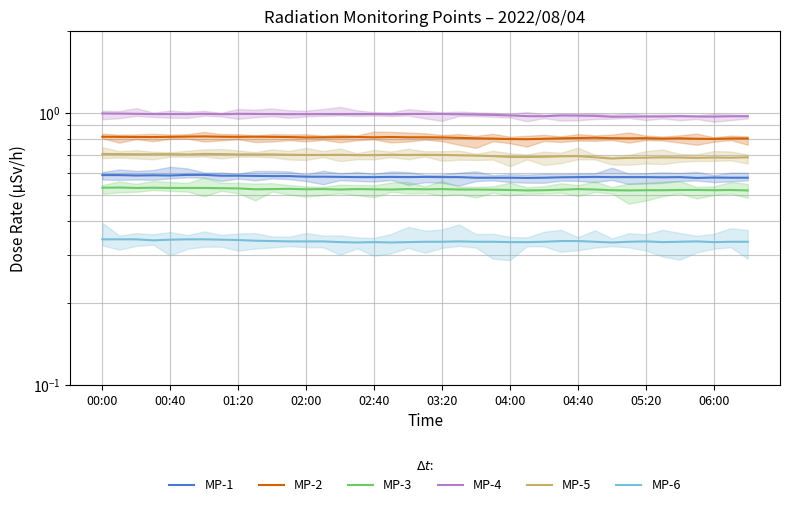

In MP-3, how many points are lower than both neighbors (excluding endpoints)?

9